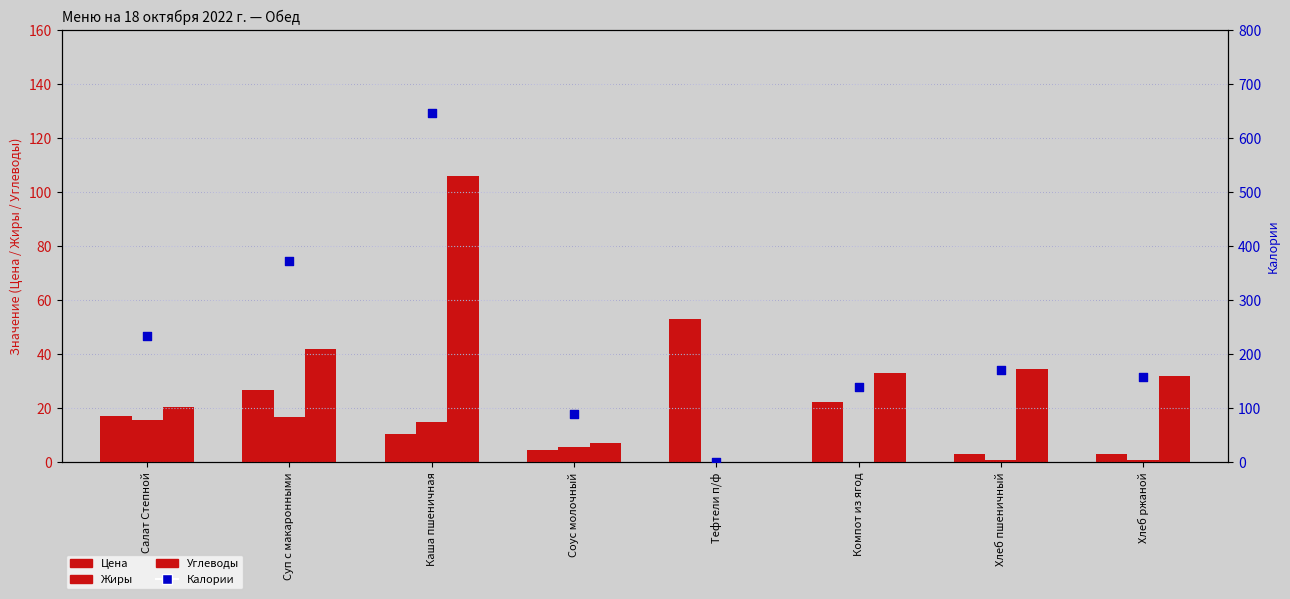

What is the total value across all series at Каша пшеничная?

777.3